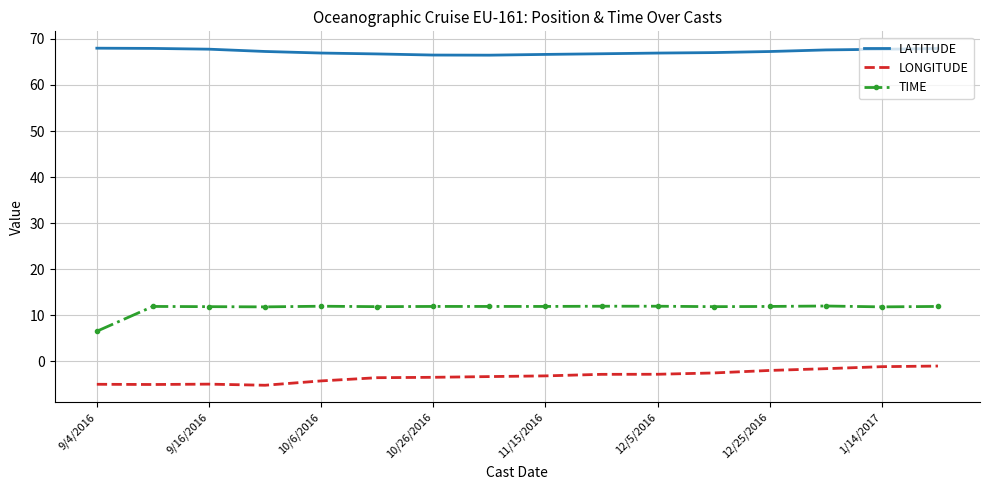

What is the greatest value displayed?

68.0